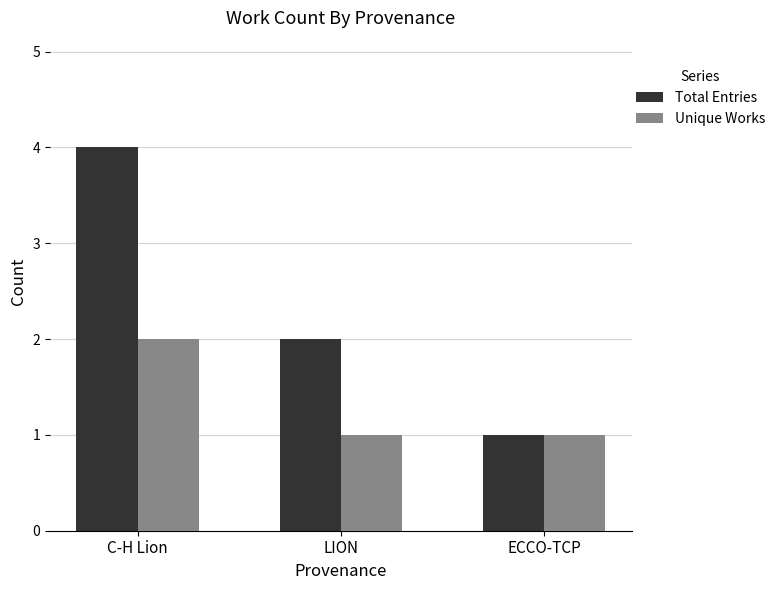

Reading left to right, transcribe all the data shown in this chart.

Total Entries: 4	2	1
Unique Works: 2	1	1